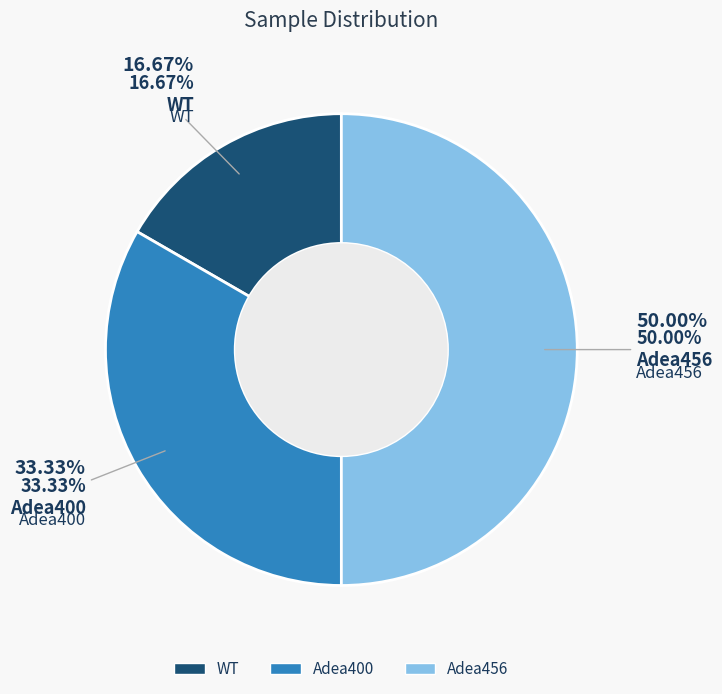

Is there any slice that represents more than half of the pie?

No